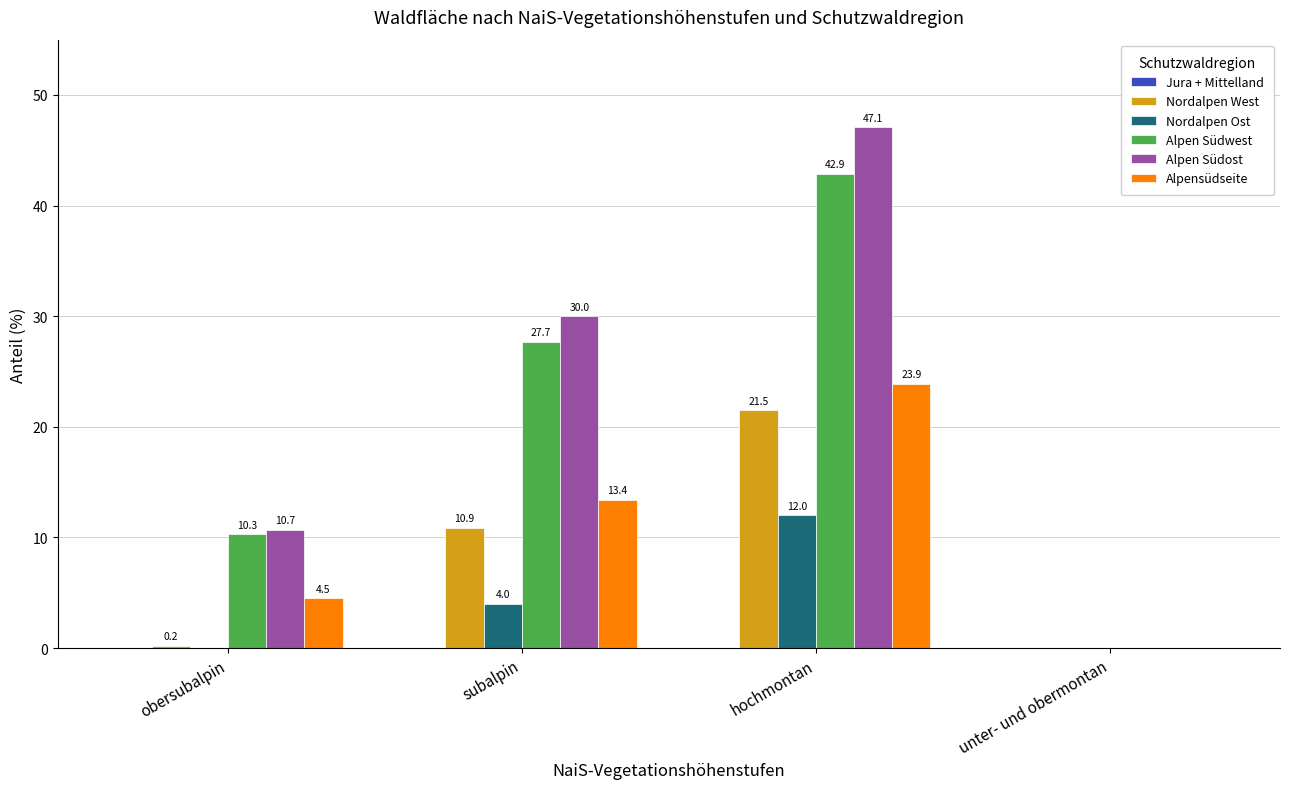

At which category is the sum across all series the highest?

hochmontan